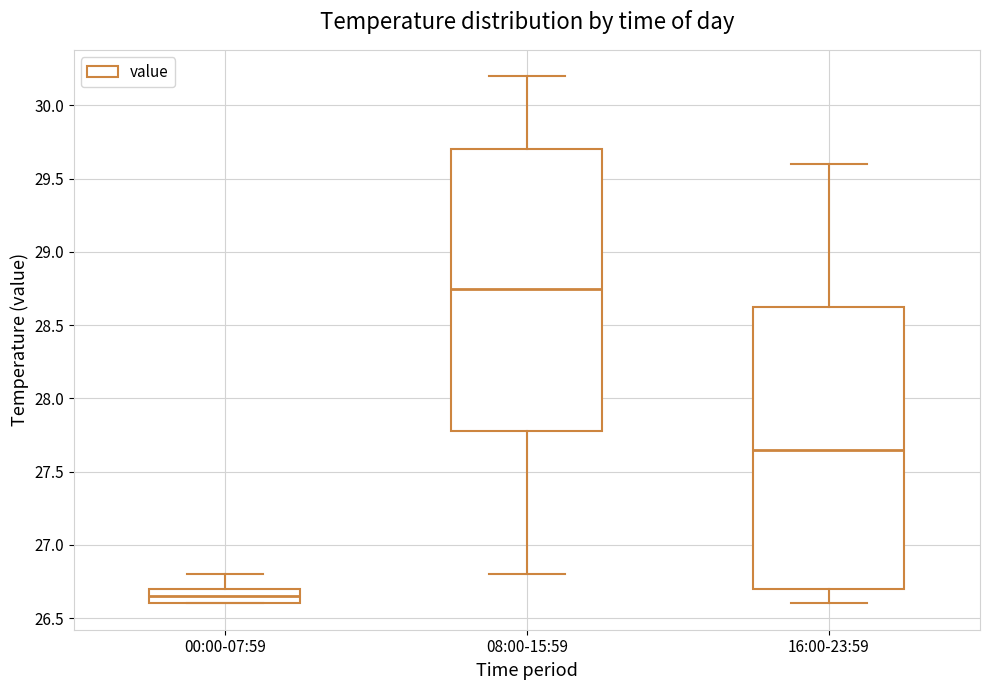

Which box's median line is the highest?

08:00-15:59